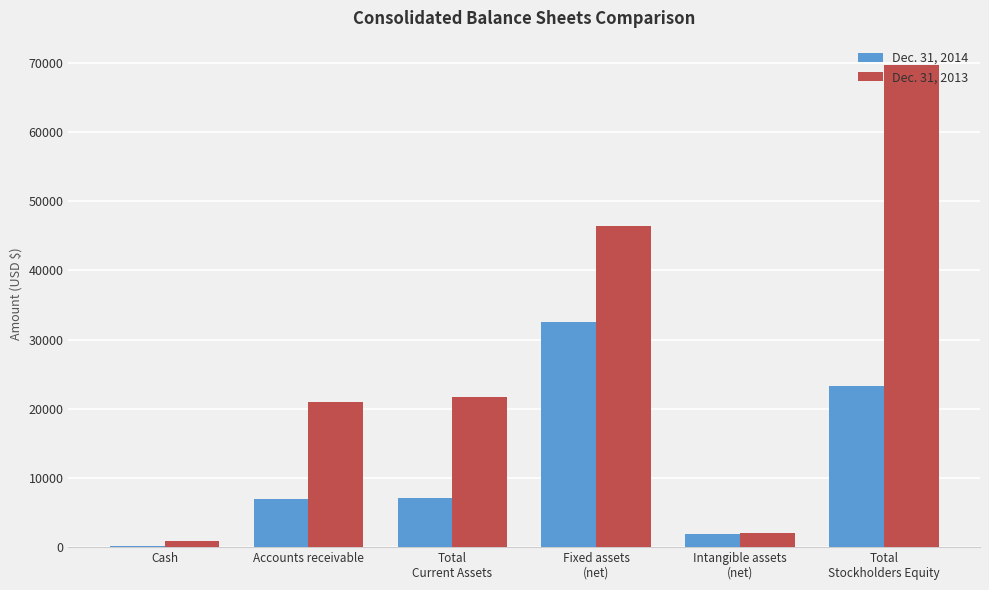

What is the greatest value displayed?

69717